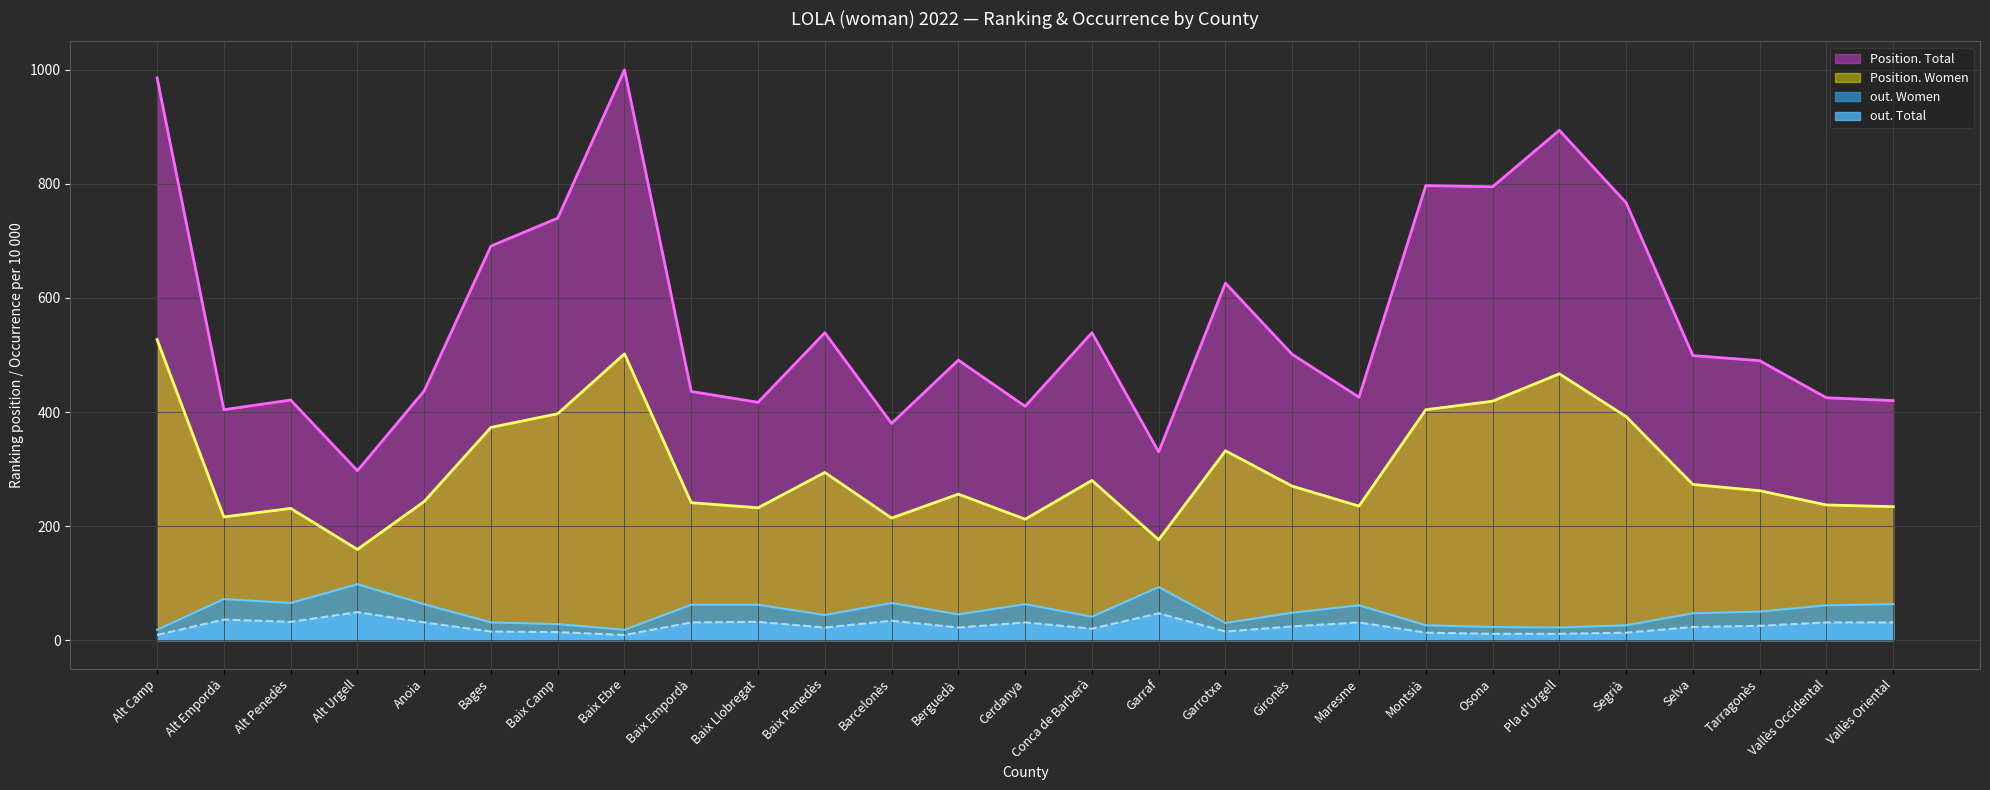

What is the label of the 5th point from the left?

Anoia